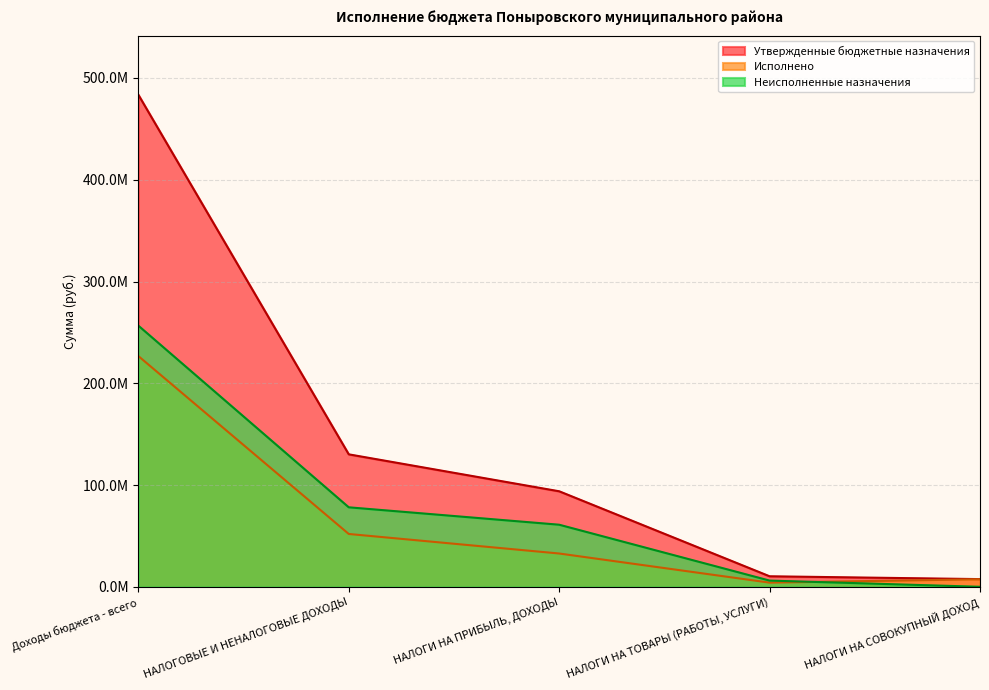

Is the value of Исполнено at НАЛОГИ НА ПРИБЫЛЬ, ДОХОДЫ greater than the value of Утвержденные бюджетные назначения at НАЛОГИ НА ТОВАРЫ (РАБОТЫ, УСЛУГИ)?

Yes